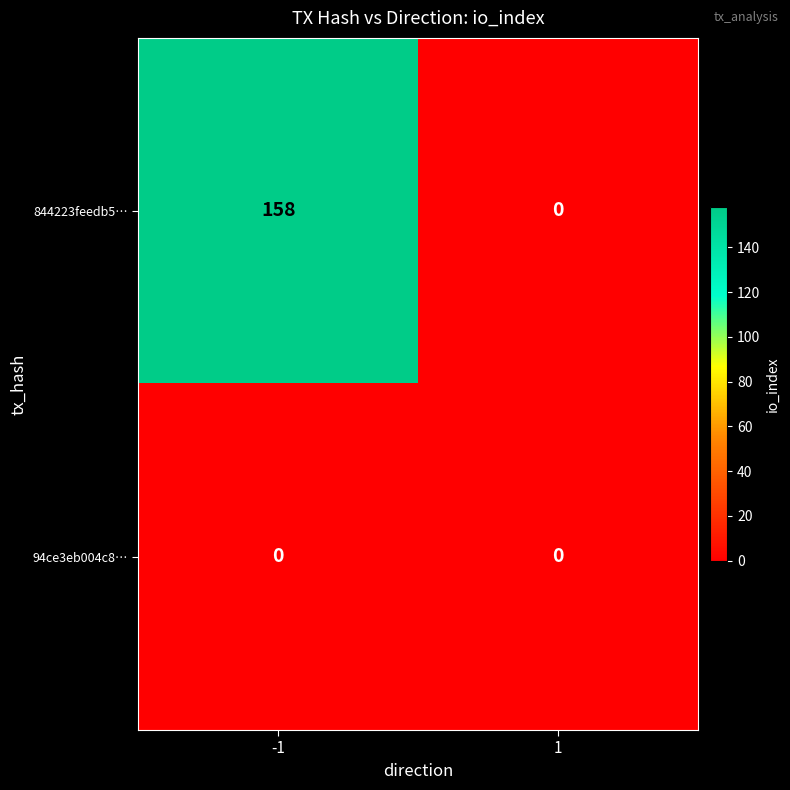

Reading left to right, what are all the values shown in this chart?

844223feedb5…: 158	0
94ce3eb004c8…: 0	0